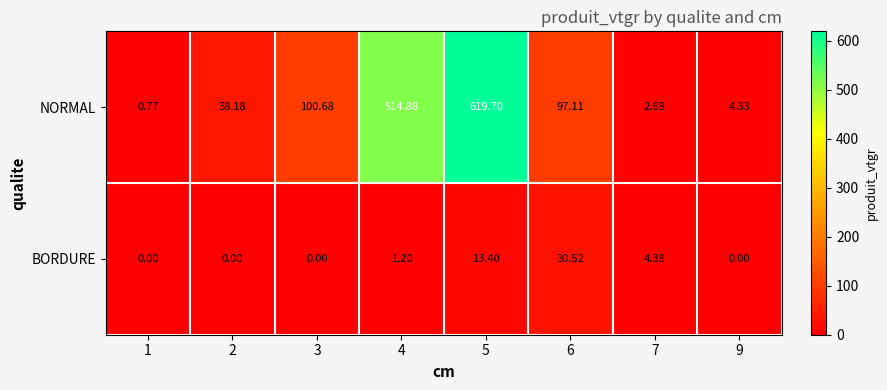

Which series has the widest spread of values?

NORMAL